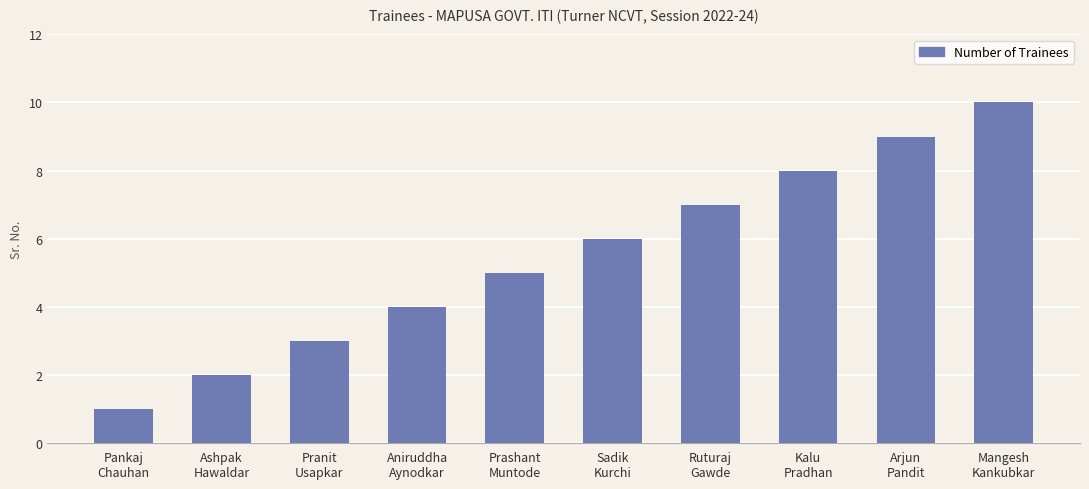

Which has a higher value, Aniruddha
Aynodkar or Arjun
Pandit?

Arjun
Pandit